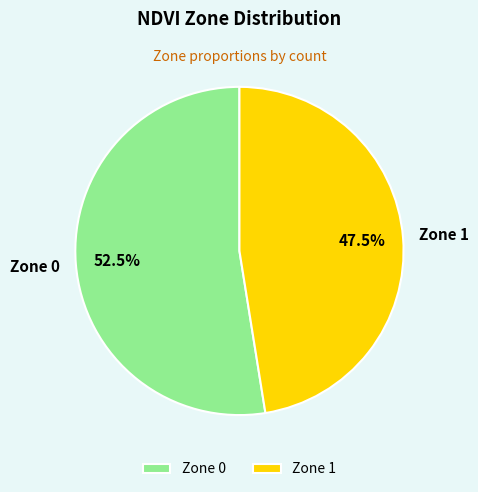

Is the sum of Zone 0 and Zone 1 greater than half?

Yes